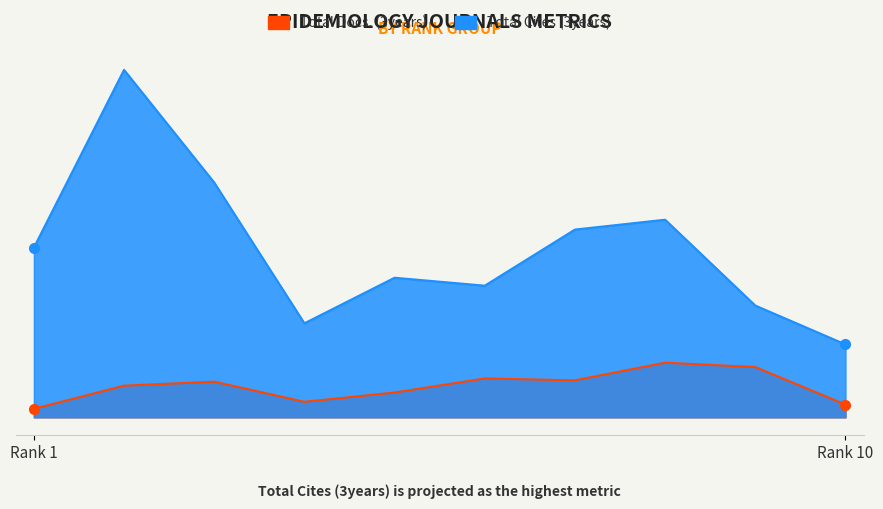

Reading left to right, what are all the values shown in this chart?

Total Docs. (3years): 187	697	785	342	546	856	815	1204	1107	282
Total Cites (3years): 3738	7654	5172	2071	3075	2900	4136	4353	2462	1606